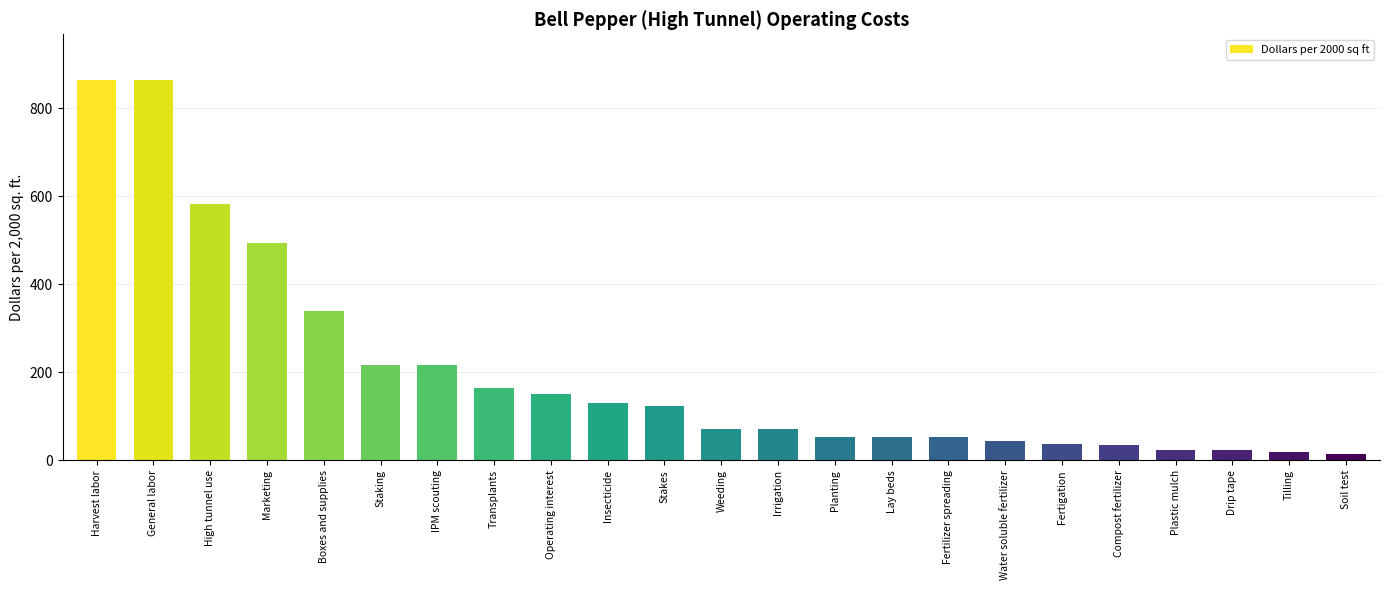

Are the bars grouped side by side (vs. stacked)?

No